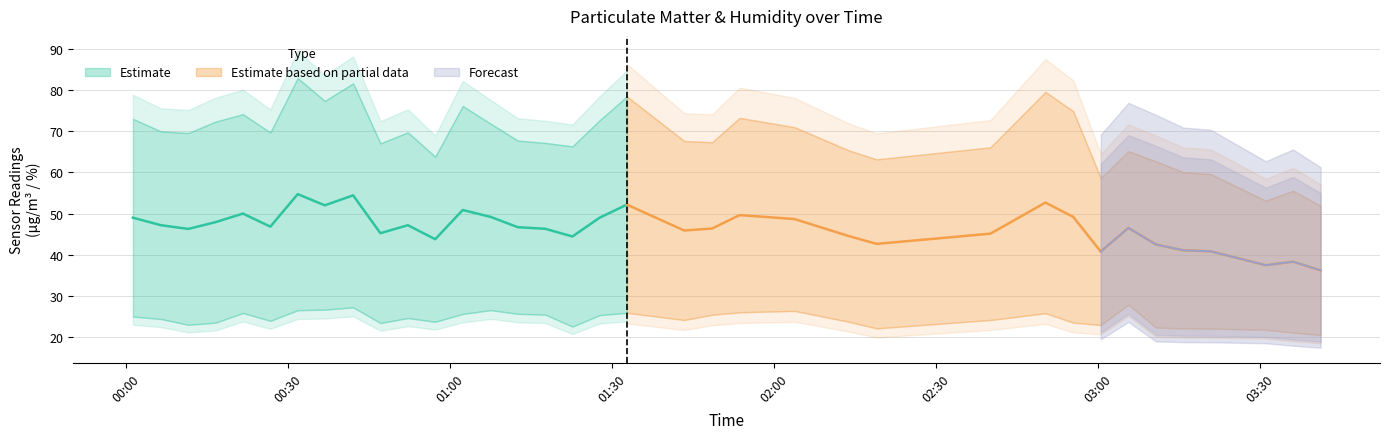

True or false: SDS_P1 and BME280_humidity cross at least once.

False